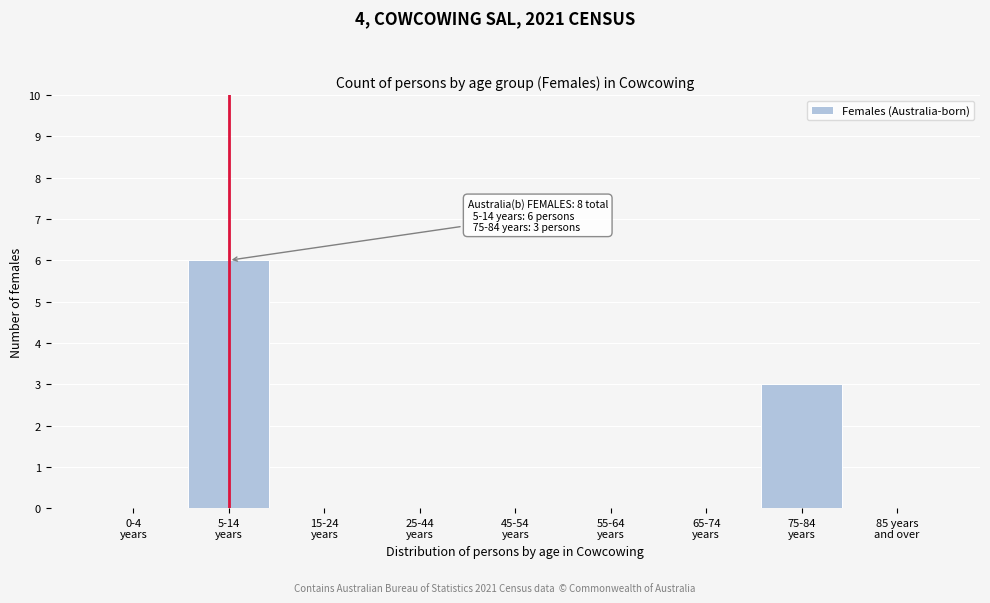

What is the sum of all values?

9